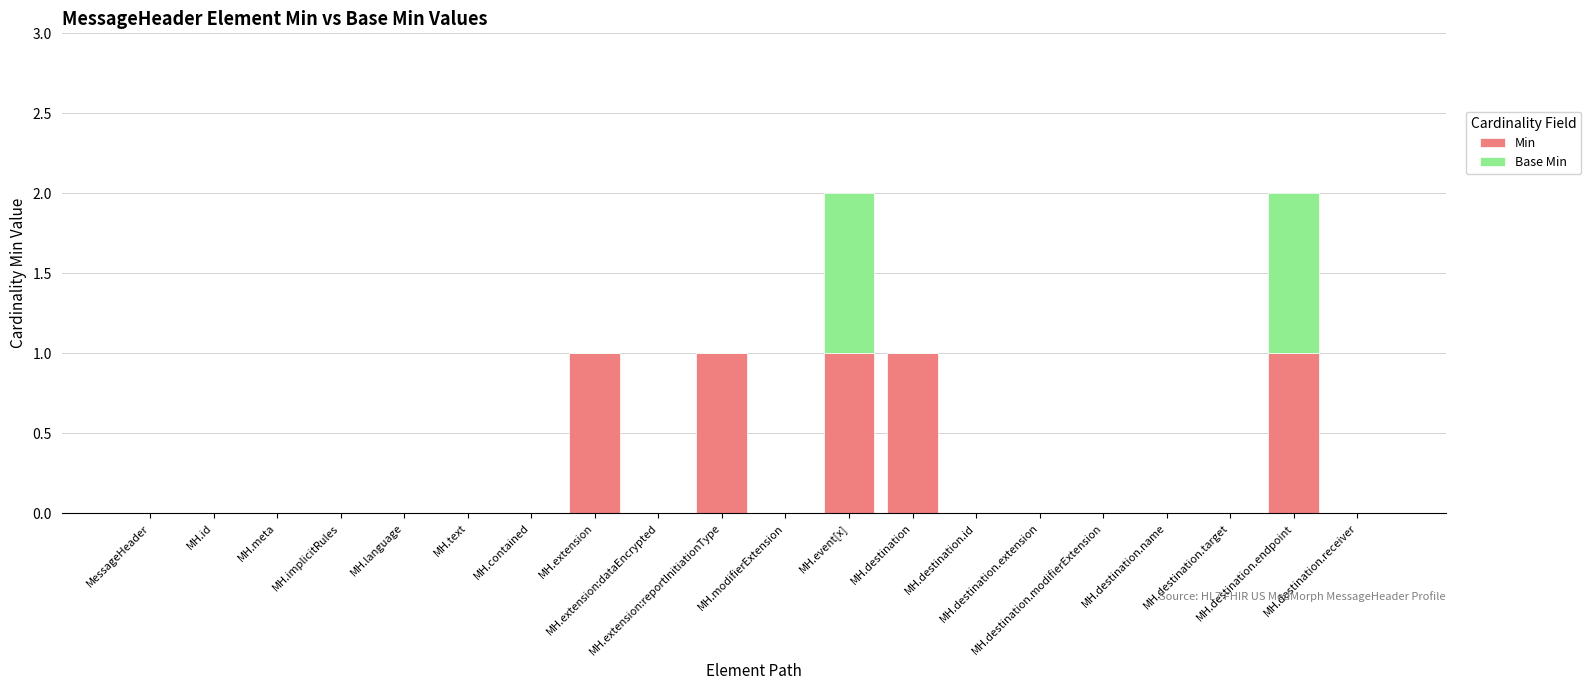

Count the number of data series in this chart.

2